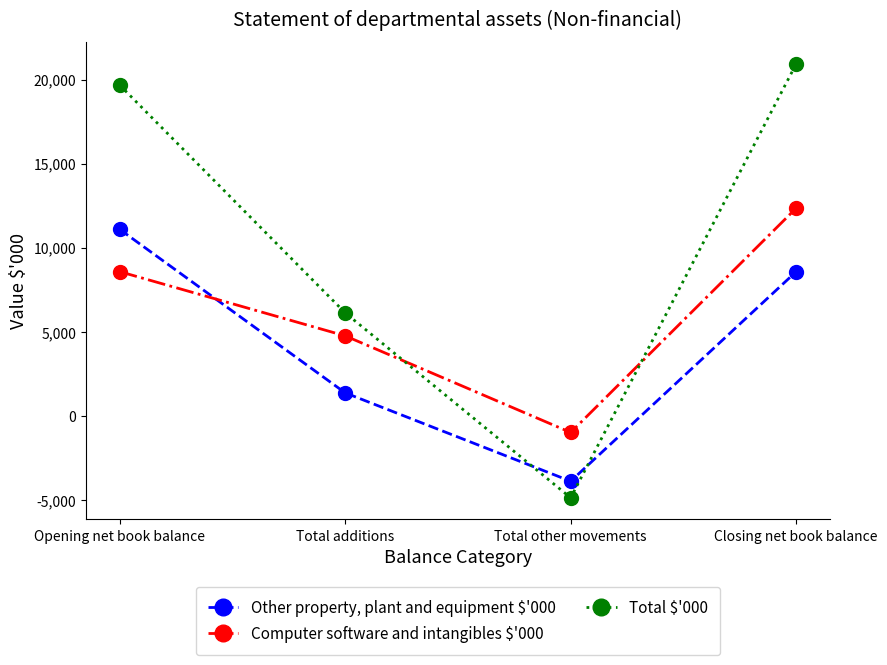

What is the label of the 2nd point from the right?

Total other movements